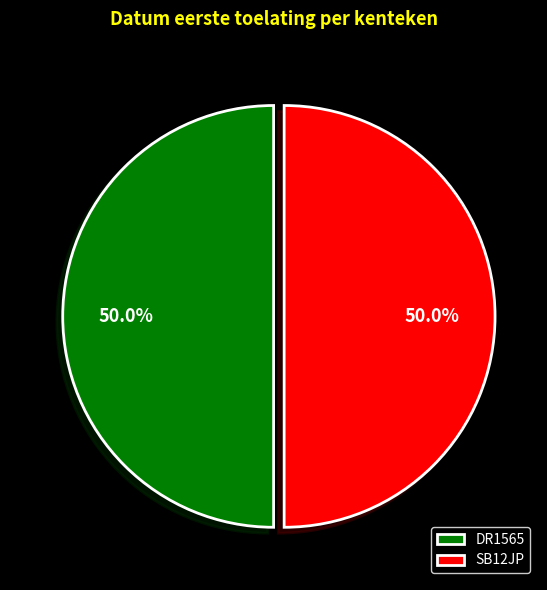

Is the sum of DR1565 and SB12JP greater than half?

Yes